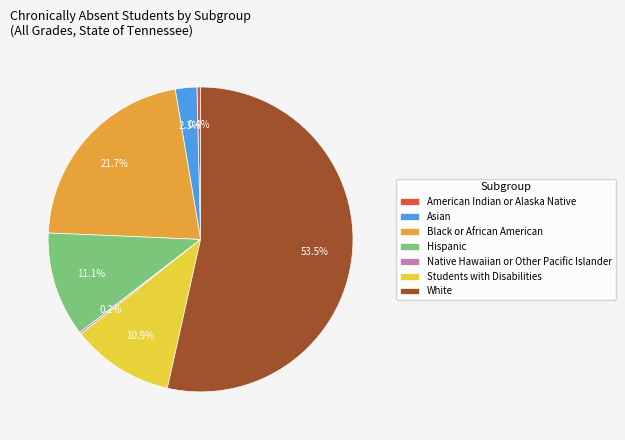

Which has a higher value, American Indian or Alaska Native or Black or African American?

Black or African American